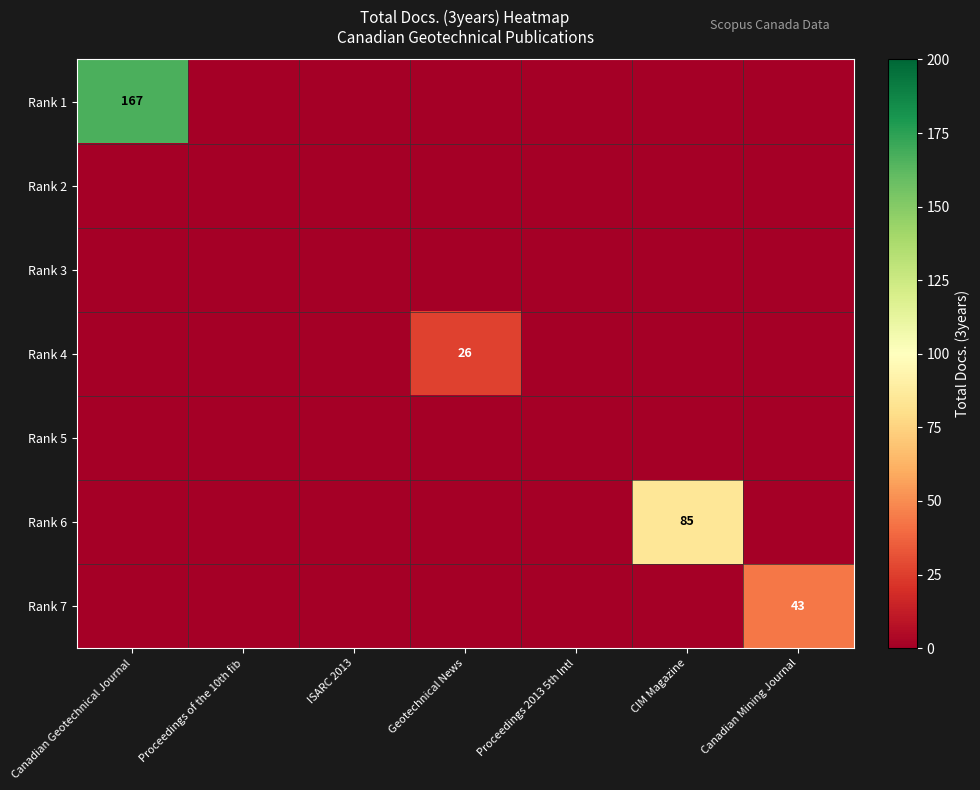

The Rank 6 series shows 85 at CIM Magazine. True or false?

True